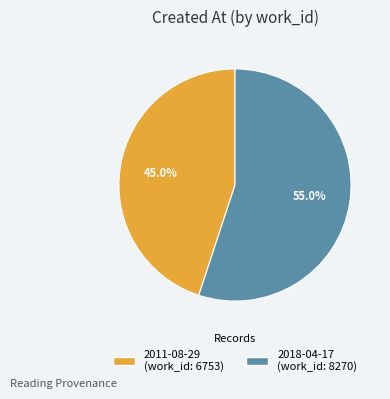

Combined, what portion of the pie is 2011-08-29 and 2018-04-17?

100.0%